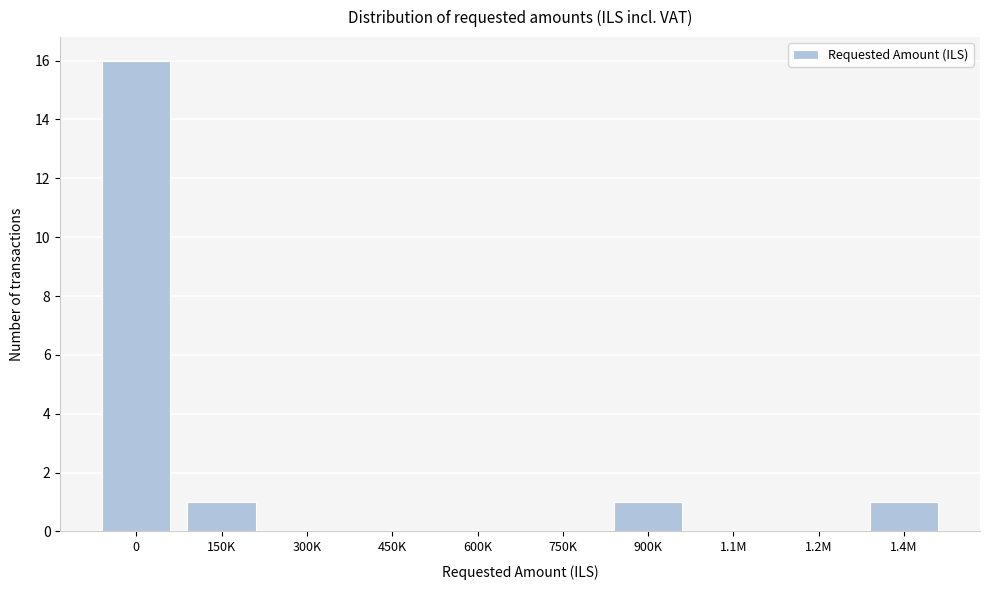

Reading left to right, transcribe all the data shown in this chart.

0=16	150K=1	300K=0	450K=0	600K=0	750K=0	900K=1	1.1M=0	1.2M=0	1.4M=1